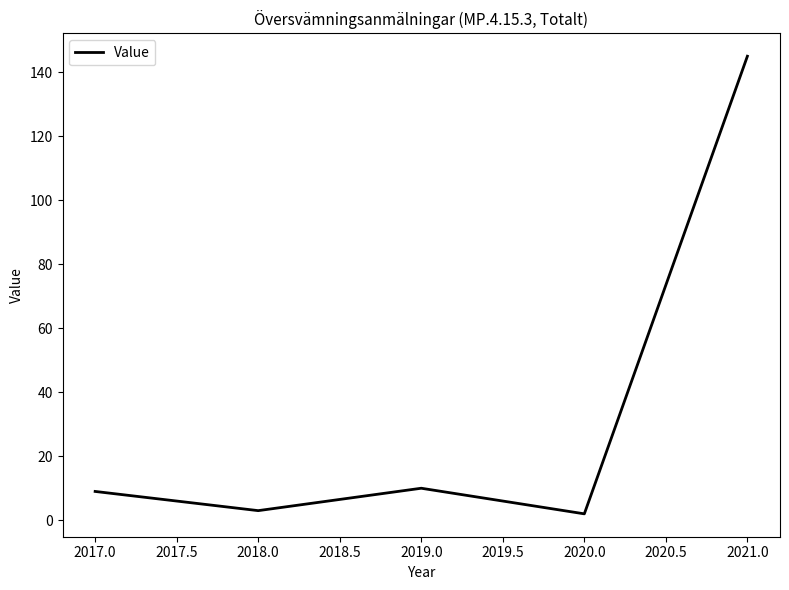

At which category does the data reach its first local valley?

2018.0